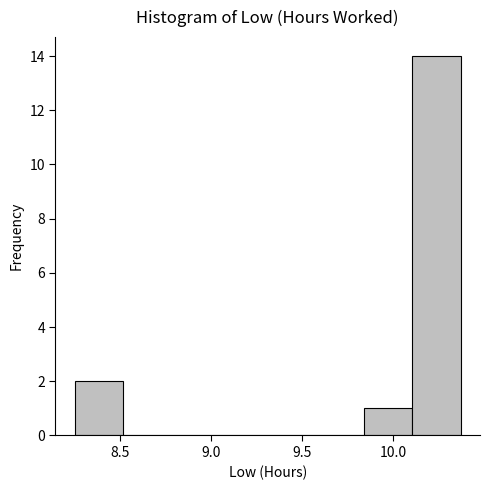

How tall is the bar that spans 8.250 to 8.515 on the x-axis? Neither the bar edges nor the heights are printed on the chart, so give them approximately, as read against the axes.

2